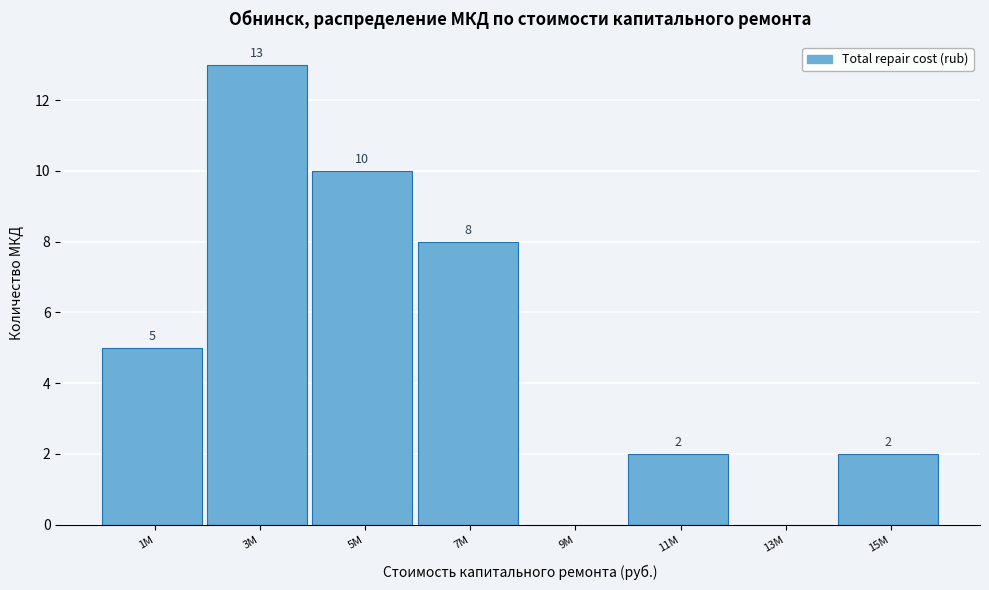

Reading left to right, what are all the values shown in this chart?

1M=5	3M=13	5M=10	7M=8	9M=0	11M=2	13M=0	15M=2